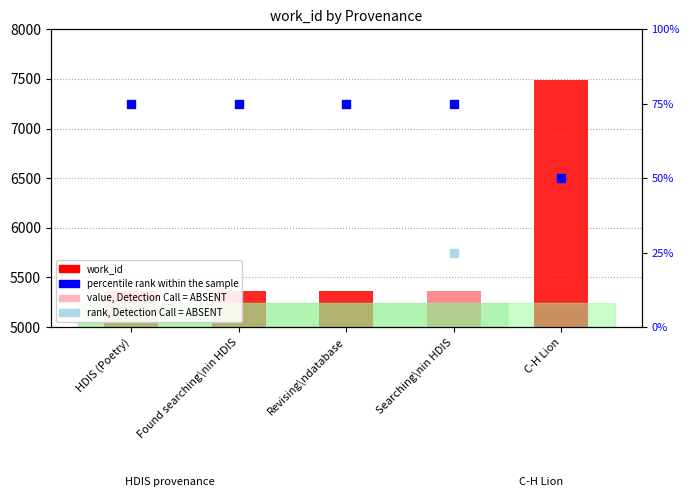

At how many categories does at least one series exceed 1101?

5